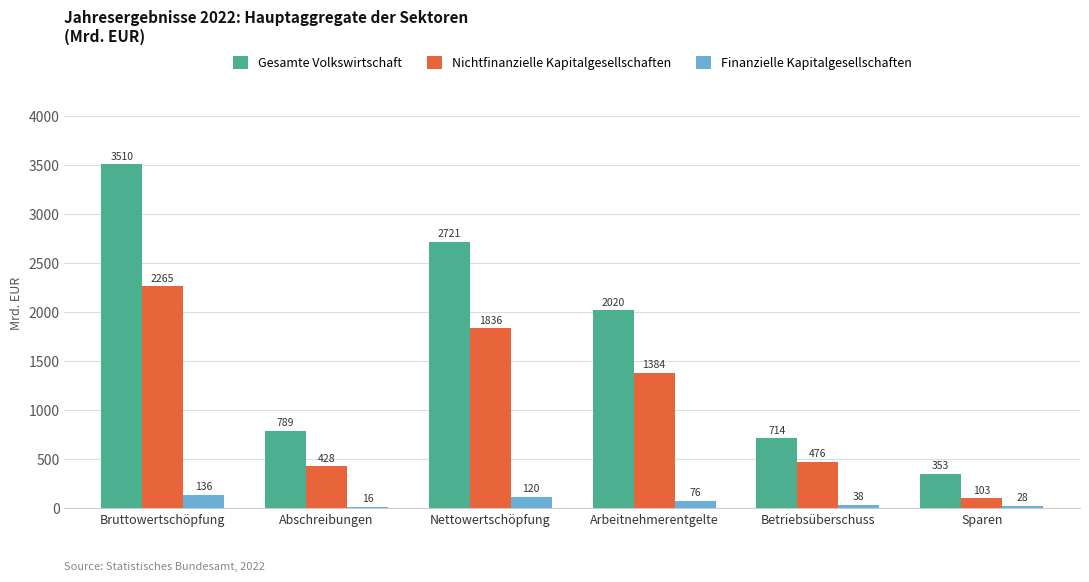

What is the total value across all series at Arbeitnehmerentgelte?

3479.8